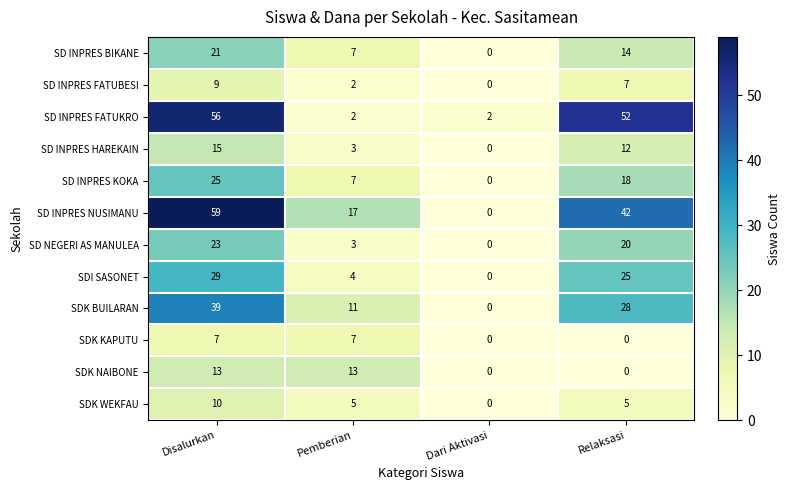

At how many categories does at least one series exceed 3?

3